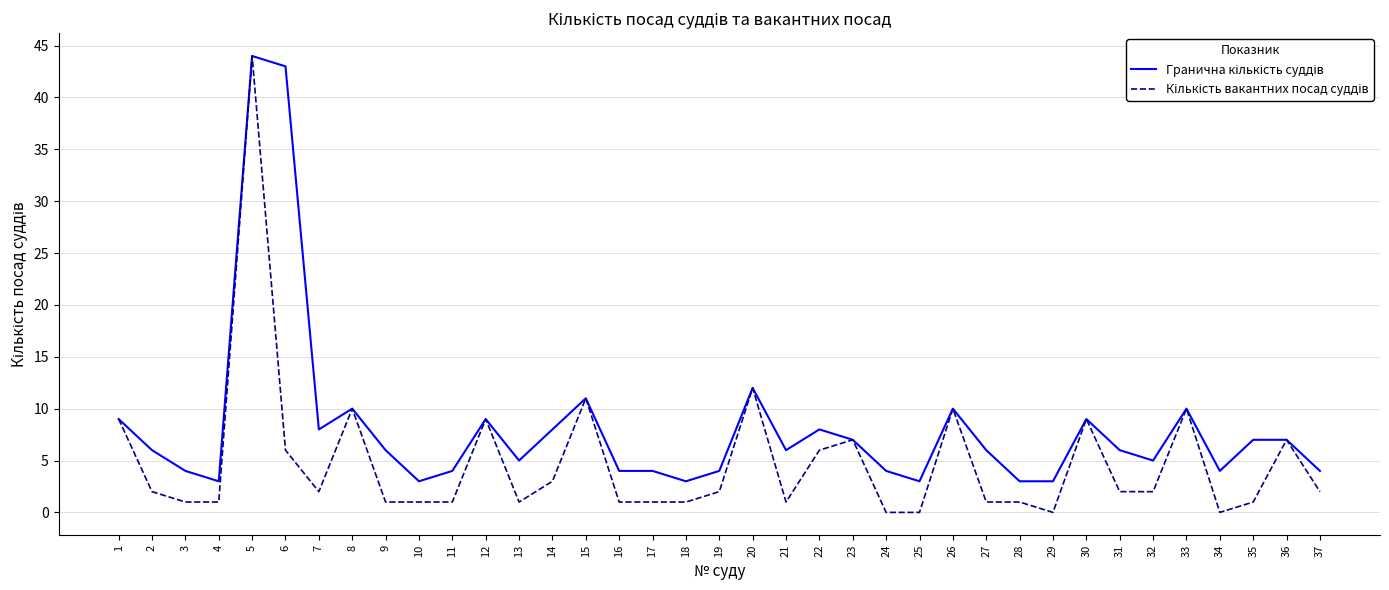

At which category is the sum across all series the highest?

5